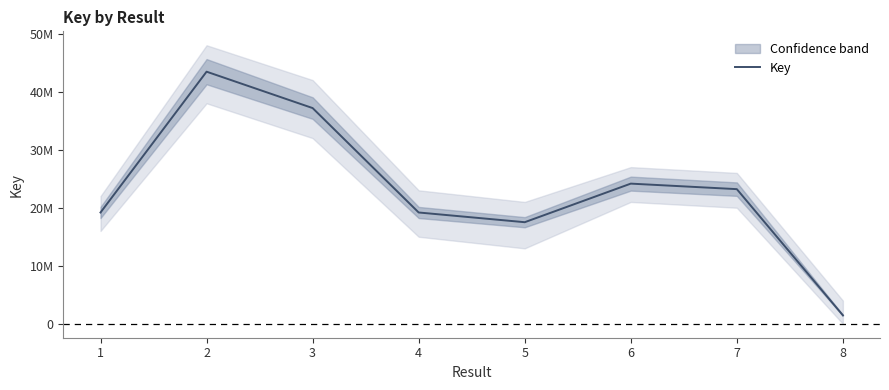

Reading left to right, what are all the values shown in this chart?

19182068	43446743	37175892	19181981	17507362	24155549	23204444	1464360